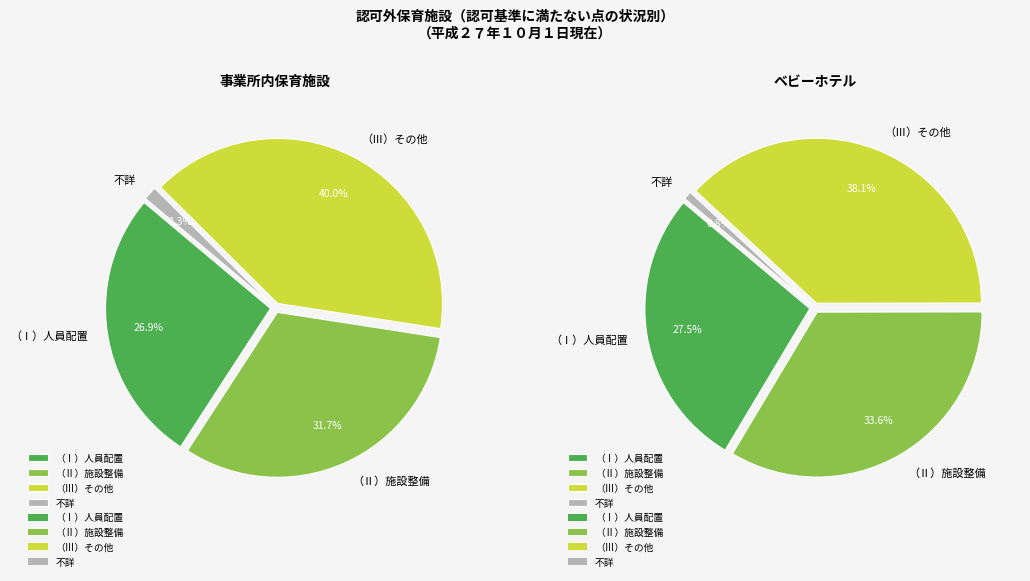

How many segments does this pie chart have?

4